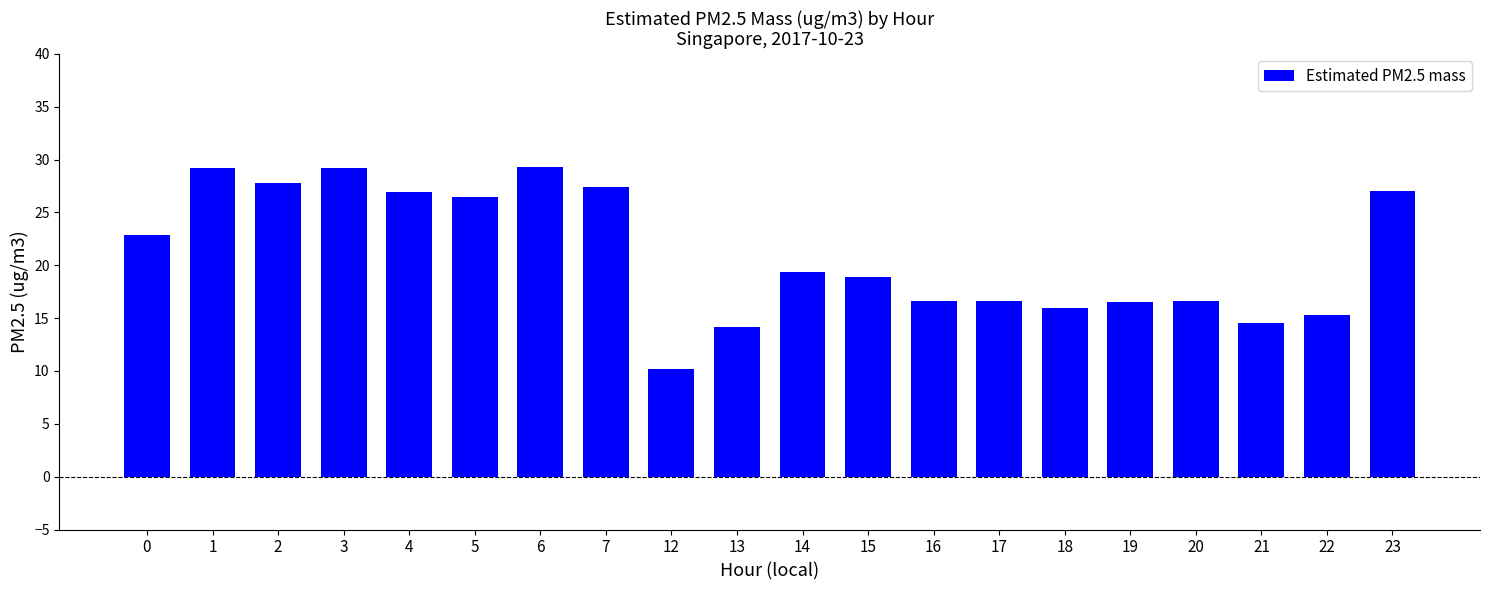

What is the value of the 15th bar from the left?

16.0